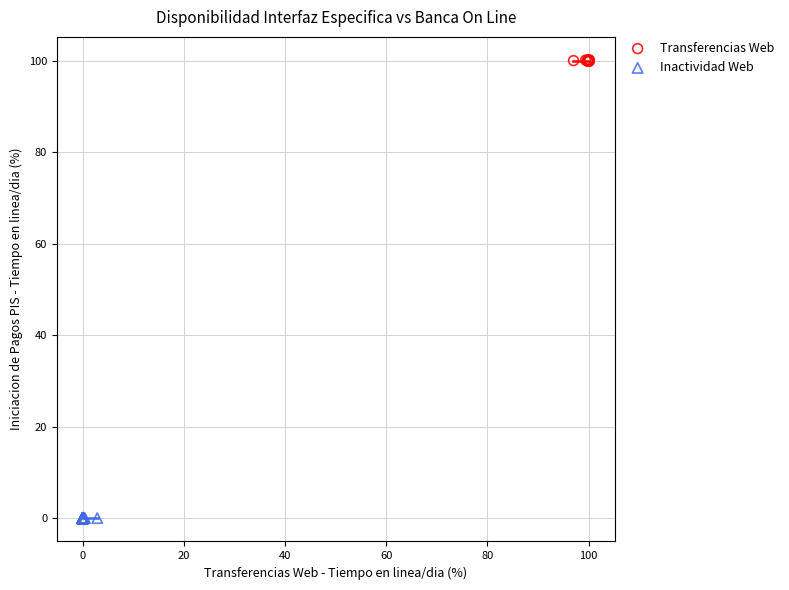

Which series has the largest Y range (max minus min)?

Transferencias Web